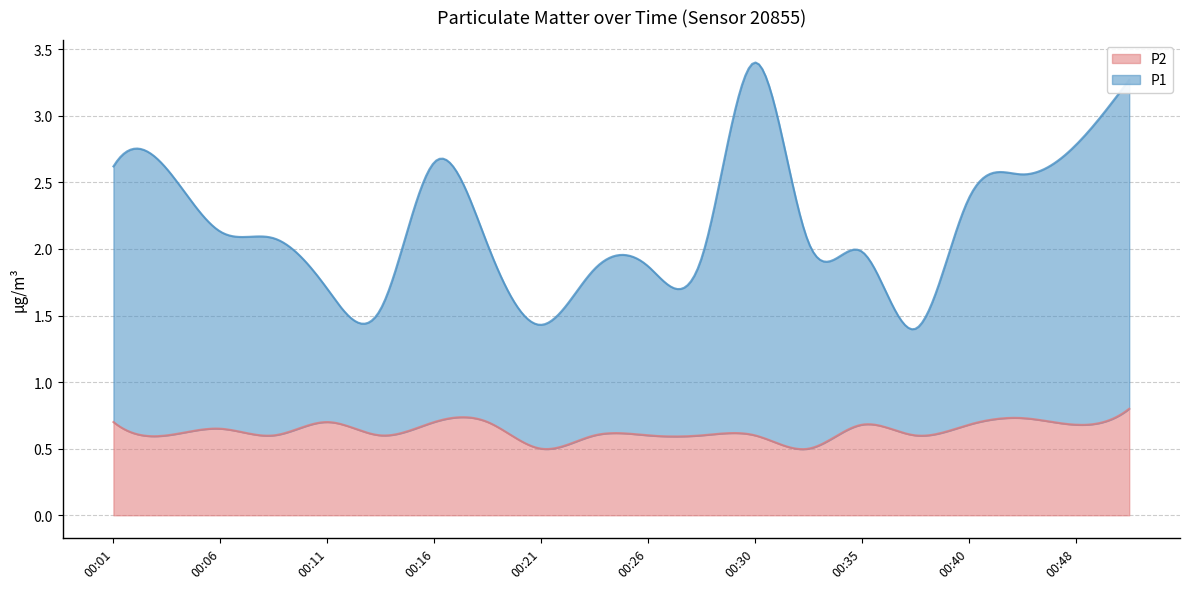

List the labels in order of P1 value, largest first.

00:30, 00:50, 00:48, 00:04, 00:16, 00:01, 00:43, 00:40, 00:33, 00:06, 00:09, 00:18, 00:28, 00:35, 00:26, 00:23, 00:11, 00:13, 00:21, 00:38